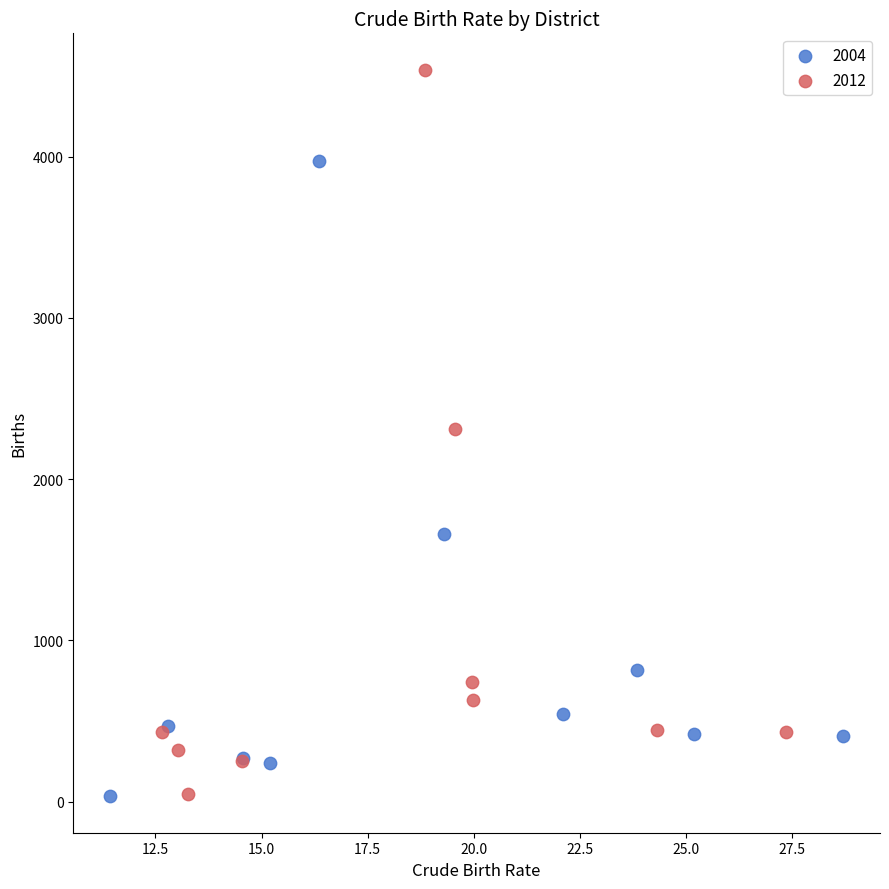

Which series contains the highest Y value?

2012